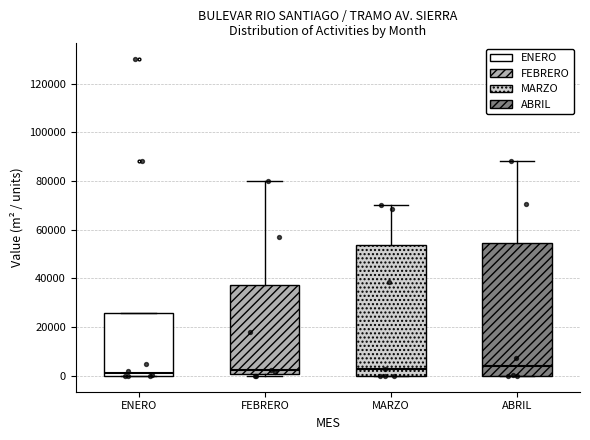

Where does the median line of the box for ENERO sit on the y-axis? The values are not printed on the chart, so give them approximately, as read against the axis.

2000